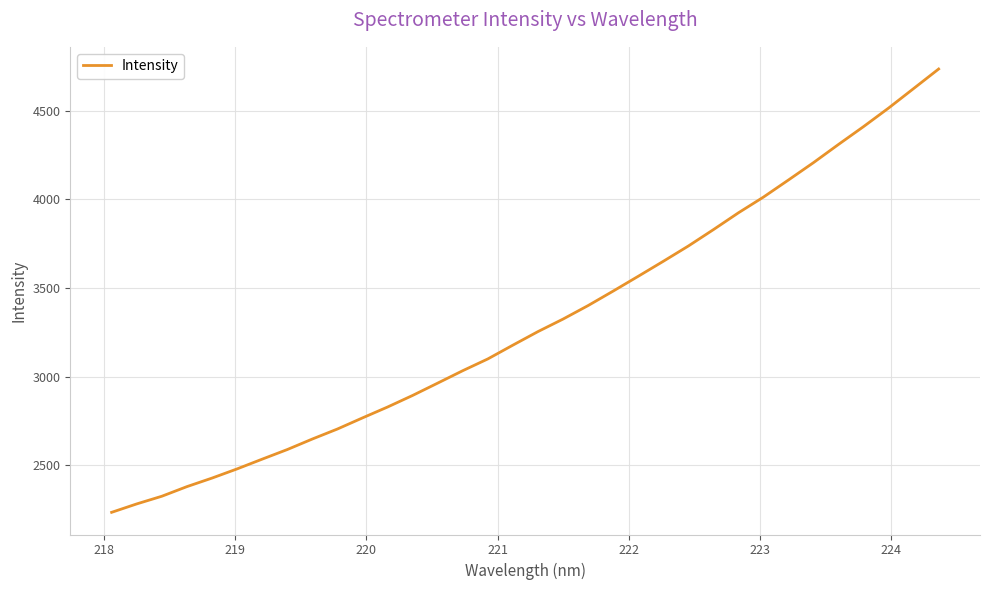

What is the minimum value shown in the chart?

2234.1